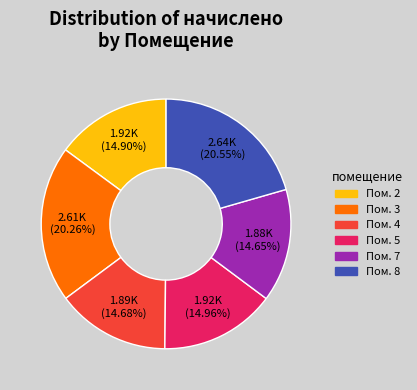

Does any single category account for the majority?

No